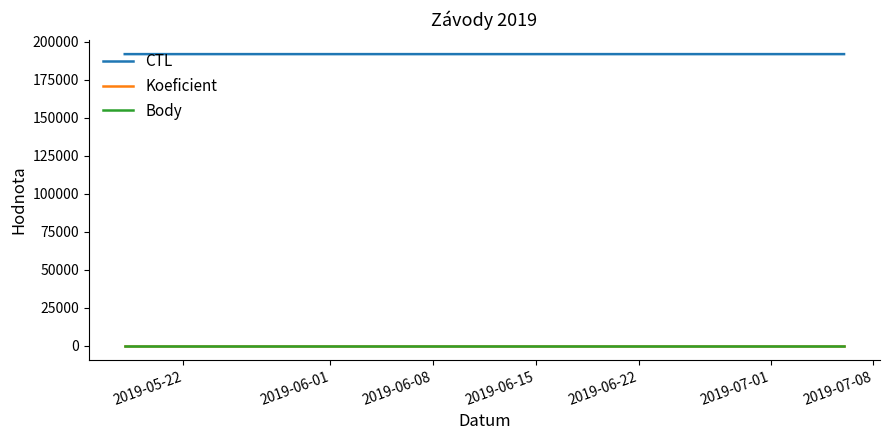

True or false: CTL and Koeficient cross at least once.

False